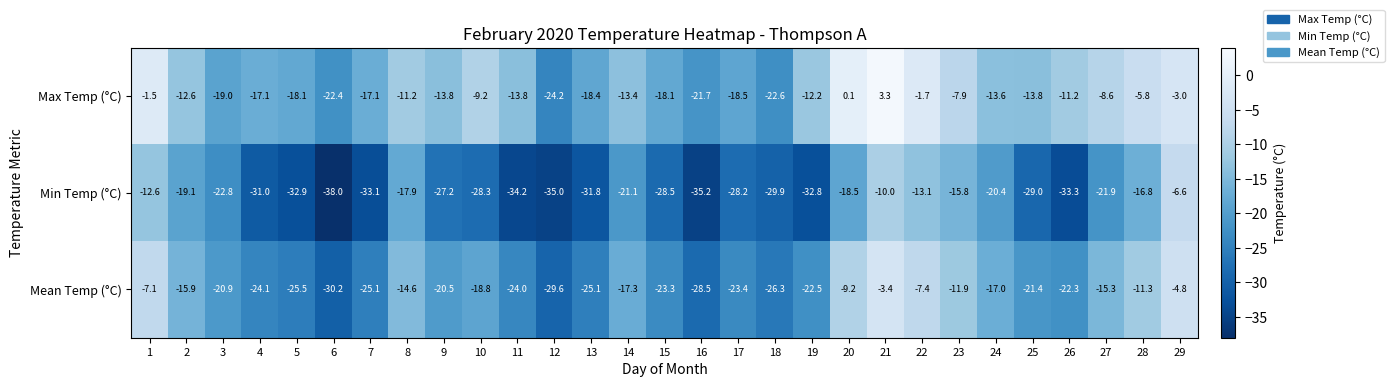

Is it true that Mean Temp (°C) equals -7.1 at 1?

True